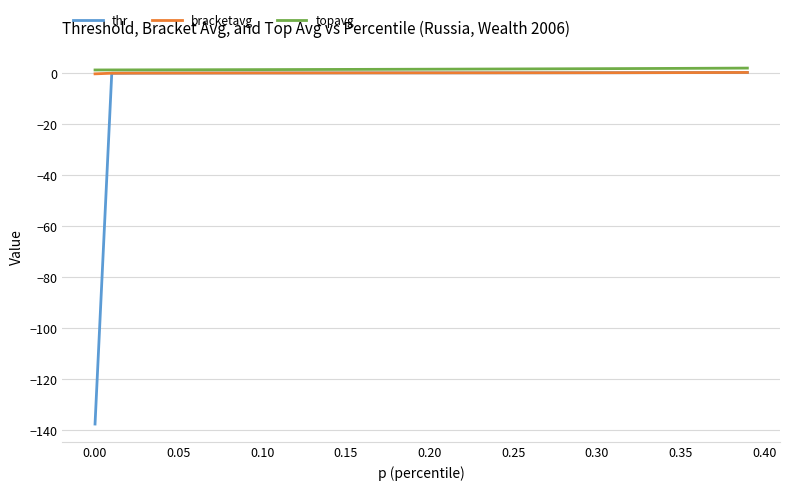

What is the minimum value for thr?

-137.5